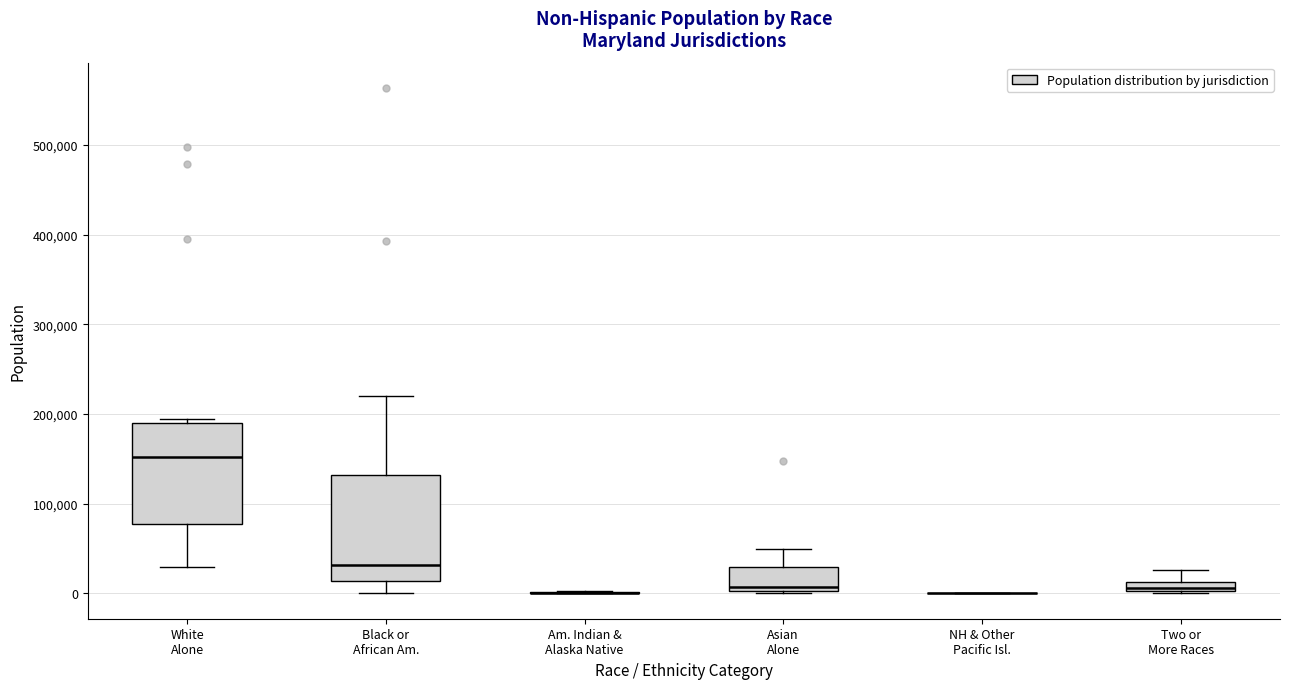

Where does the median line of the box for White Alone sit on the y-axis? The values are not printed on the chart, so give them approximately, as read against the axis.

150000